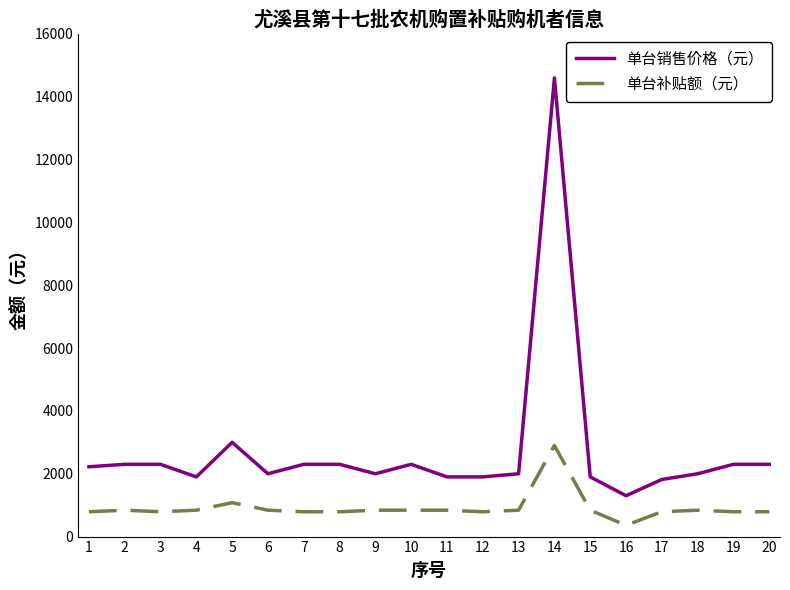

What is the difference between the 单台销售价格（元） values at 12 and 13?

100